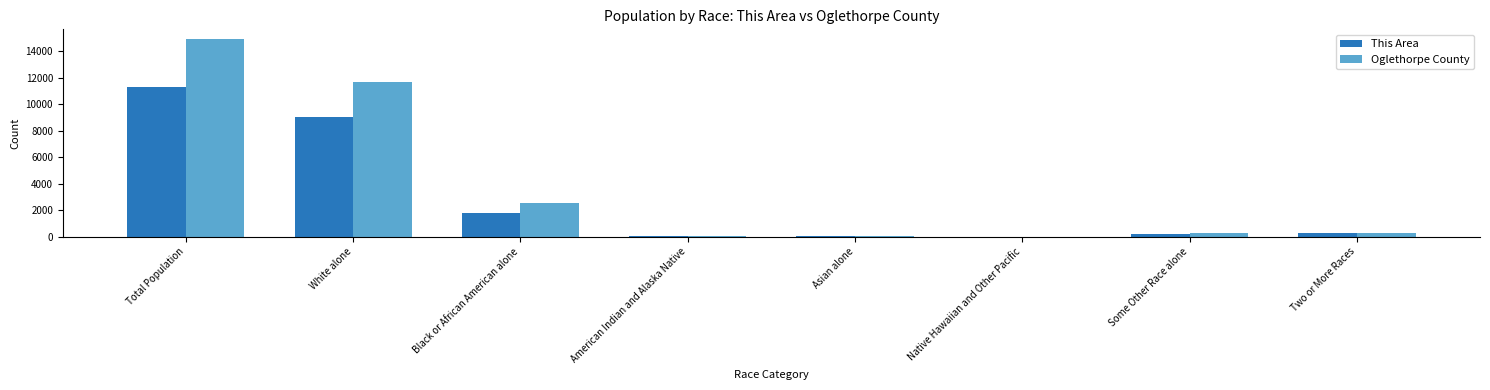

At which label does Oglethorpe County first exceed 285?

Total Population